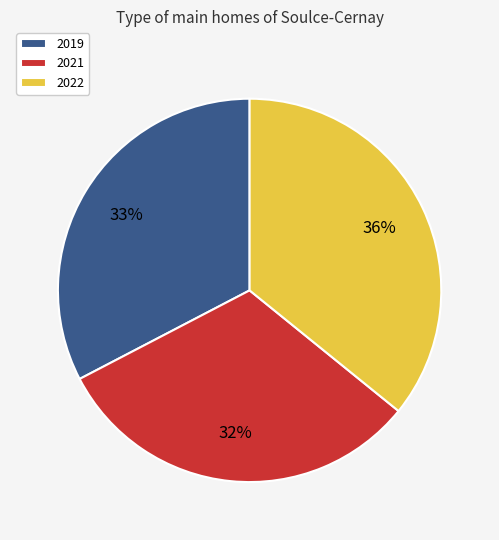

Which has a higher value, 2021 or 2022?

2022